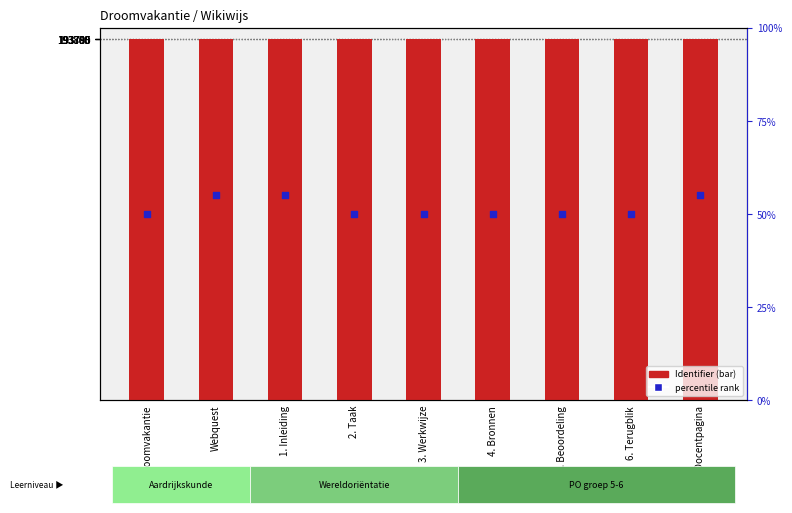

At how many categories does at least one series exceed 48697?

9